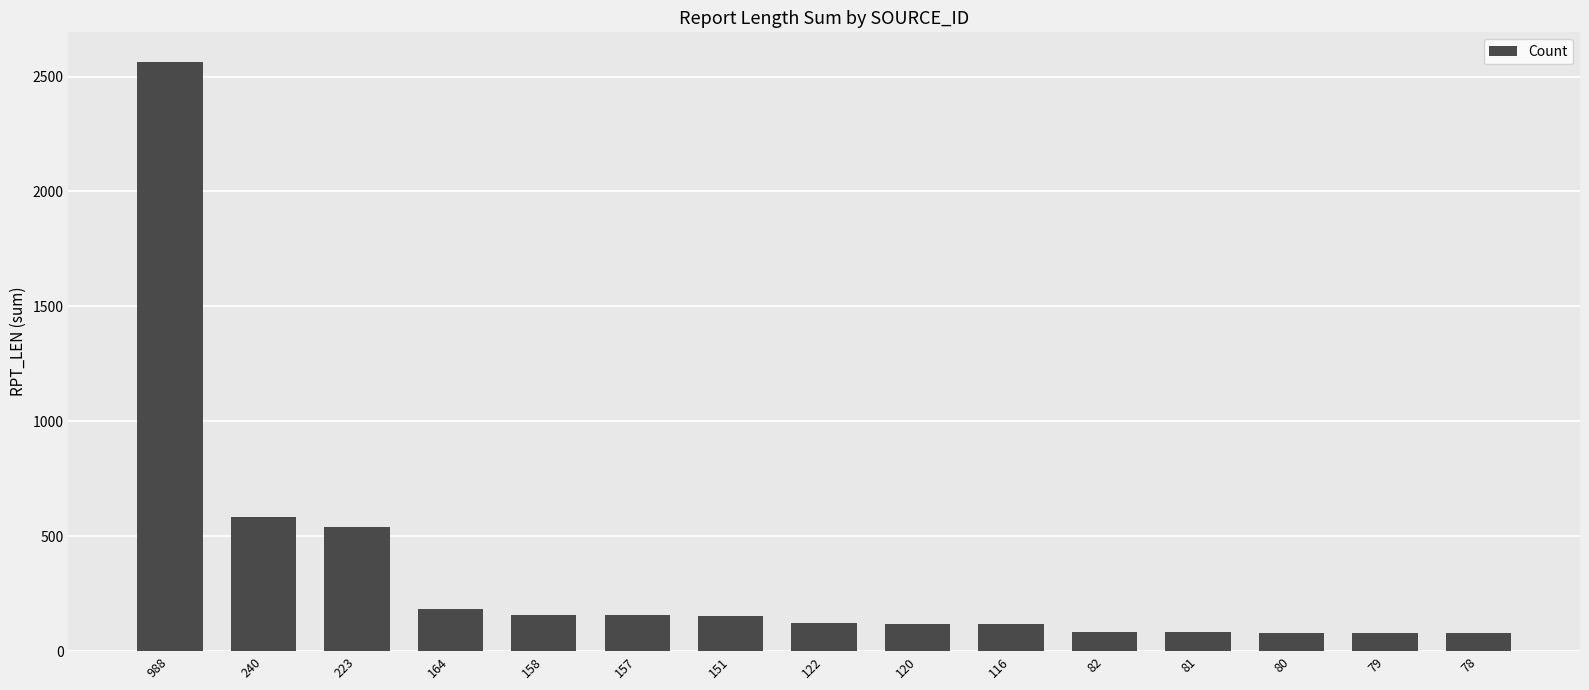

Does the chart contain stacked bars?

No